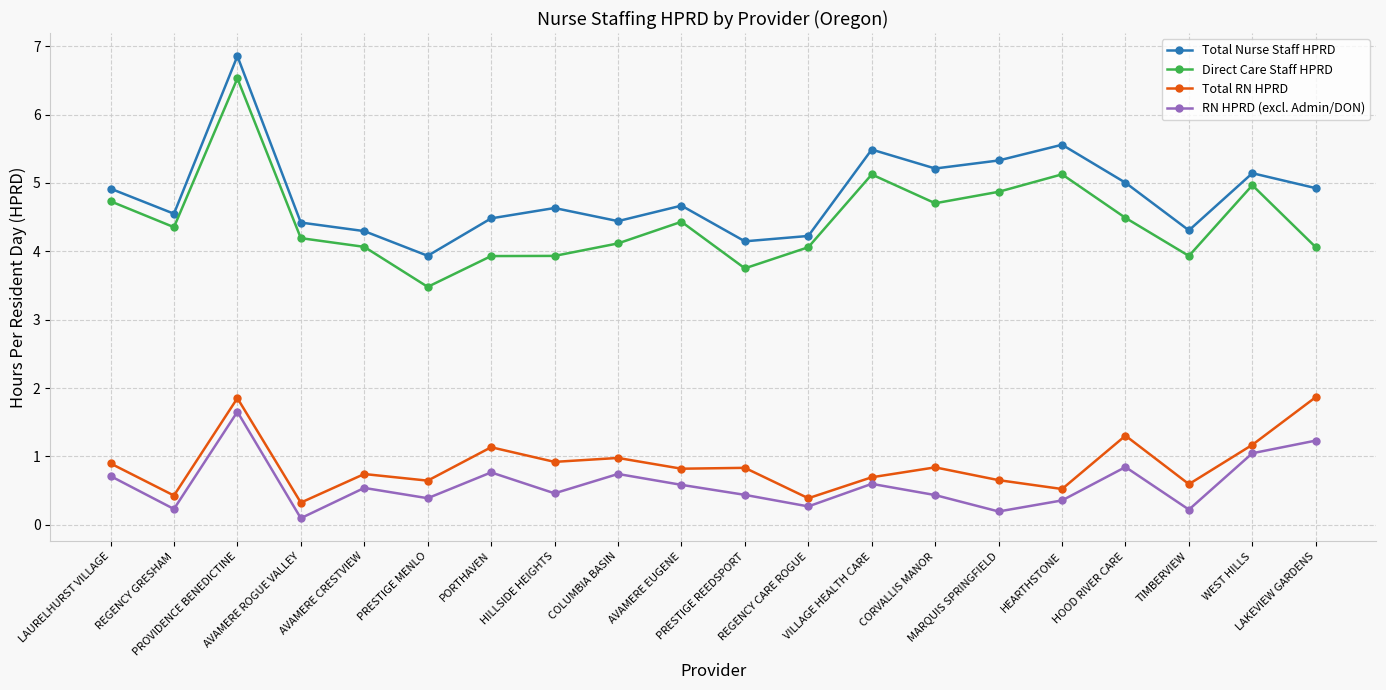

Which series has the largest range (max minus min)?

Direct Care Staff HPRD